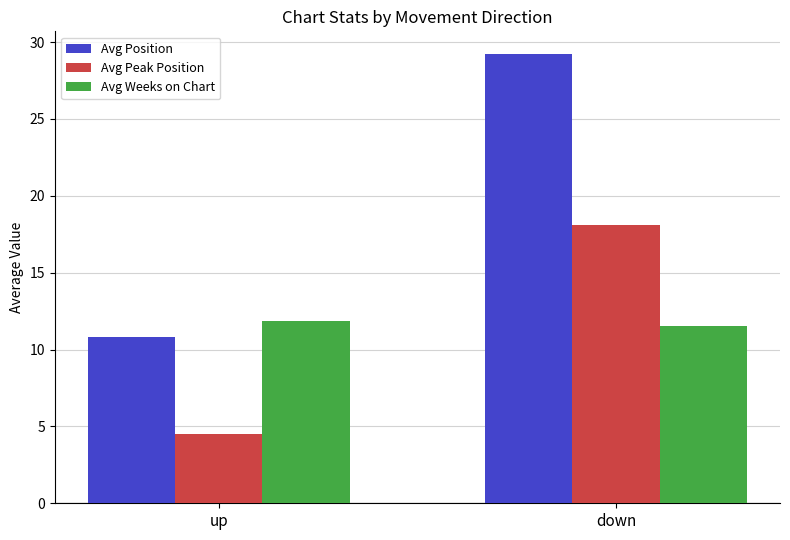

What is the difference between the highest and lowest values at up?

7.3